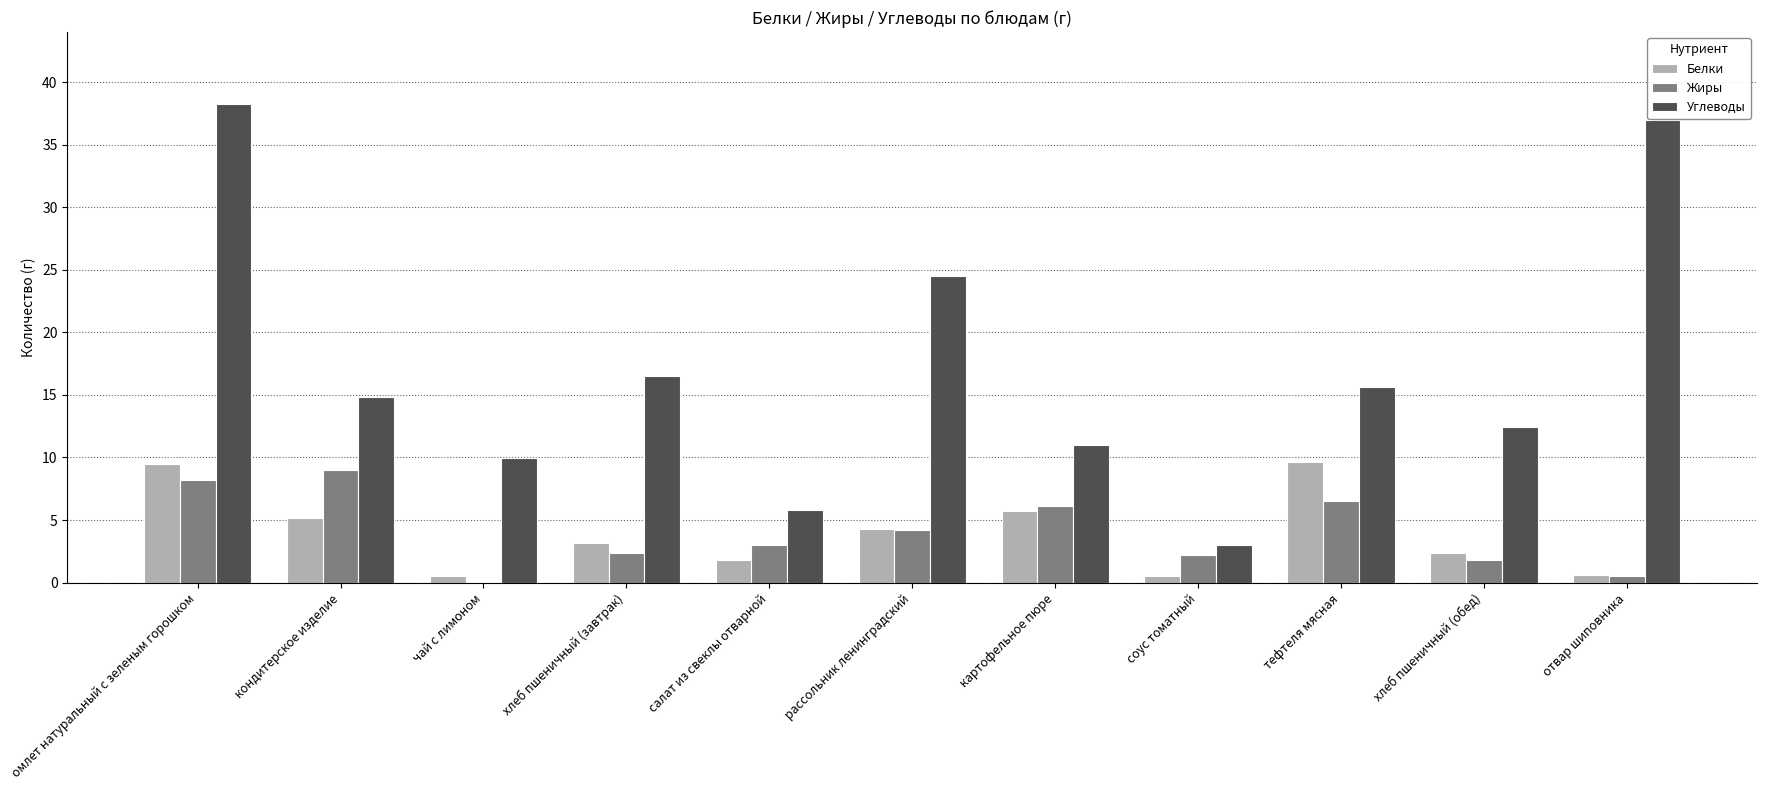

True or false: Белки has a value of 1.7 at кондитерское изделие.

False